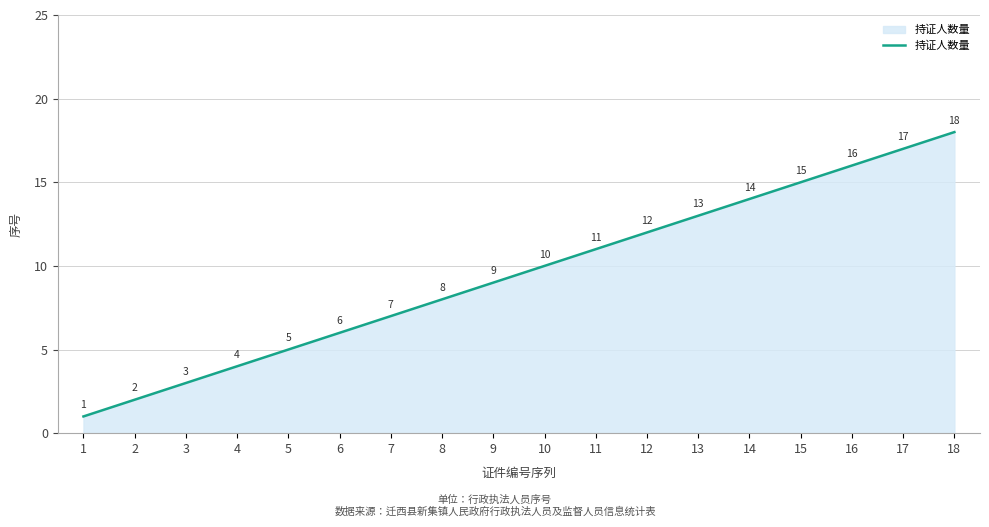

Rank the categories by value from highest to lowest.

18, 17, 16, 15, 14, 13, 12, 11, 10, 9, 8, 7, 6, 5, 4, 3, 2, 1